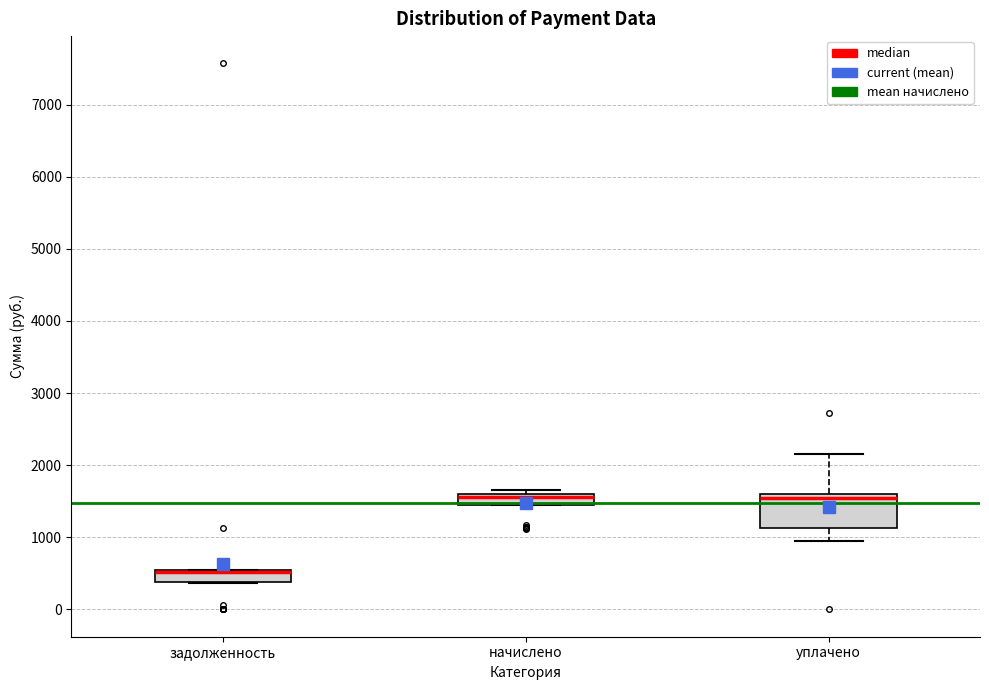

Reading left to right, read every box against the y-axis: the position of its median line, the range the box covers, and the ends of its whiskers. The values are not printed on the chart, so give them approximately, as read against the axis.

задолженность: median 500 (drawn on the box's upper edge), box 400 to 500, whiskers 400 to 600
начислено: median 1600 (just below the box's upper edge), box 1400 to 1600, whiskers 1400 to 1700
уплачено: median 1600 (just below the box's upper edge), box 1100 to 1600, whiskers 900 to 2200